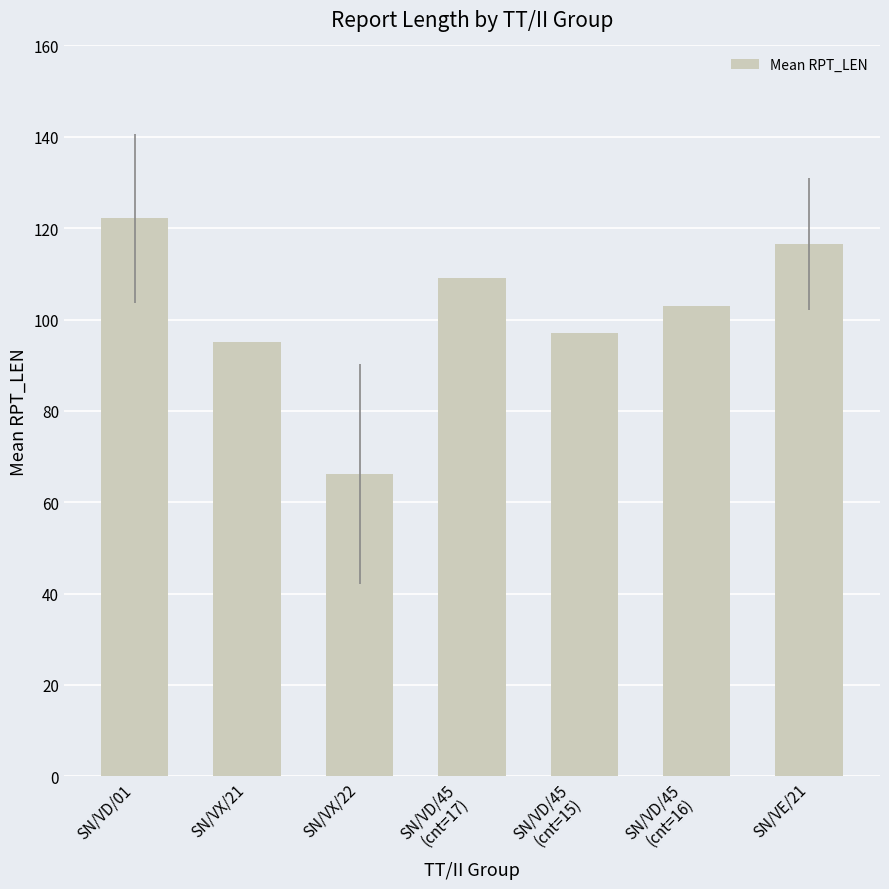

Reading left to right, list all the values displayed in this chart.

SN/VD/01=122.2	SN/VX/21=95.0	SN/VX/22=66.2	SN/VD/45
(cnt=17)=109.0	SN/VD/45
(cnt=15)=97.0	SN/VD/45
(cnt=16)=103.0	SN/VE/21=116.5